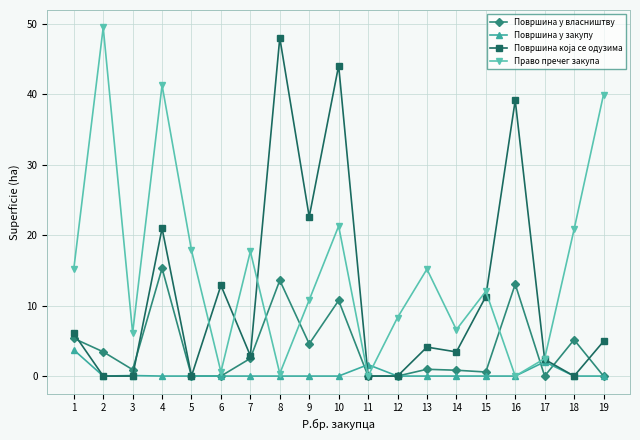

Is it true that Површина у власништву equals 8.2 at 9?

False